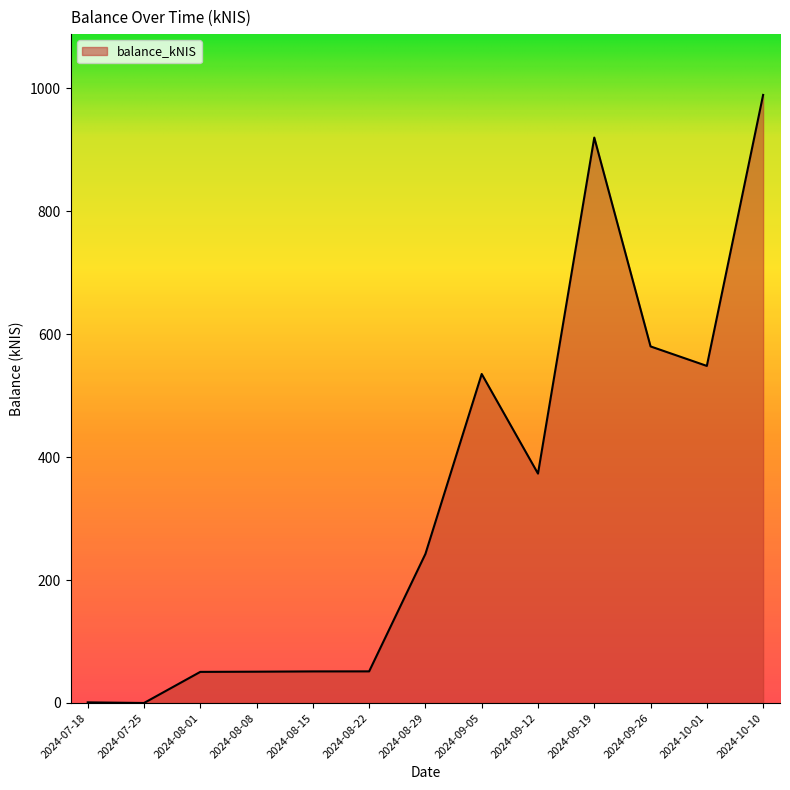

Between 2024-09-19 and 2024-10-01, which is larger?

2024-09-19